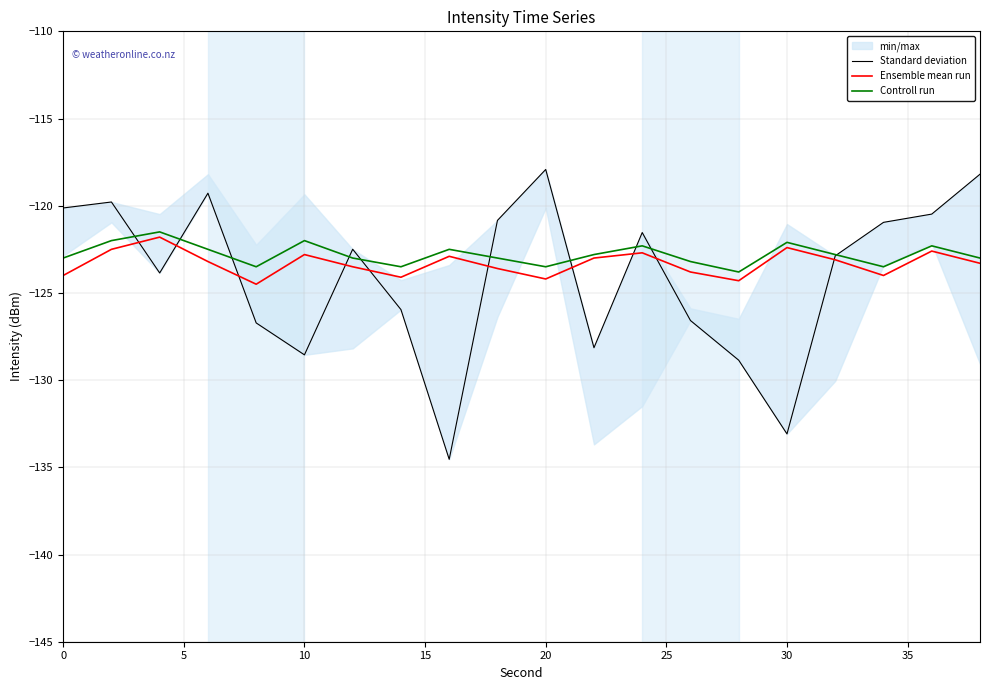

Which series has the largest range (max minus min)?

Standard deviation